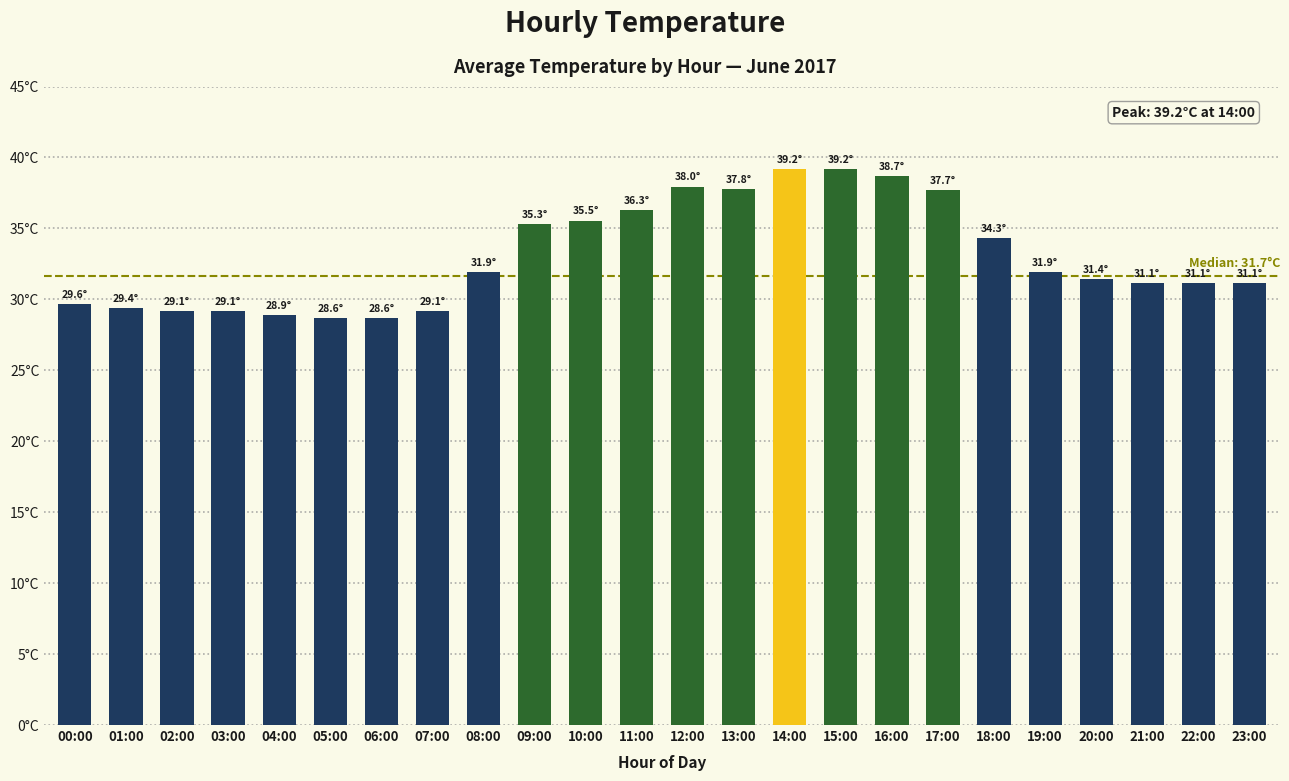

What is the ratio of the value at 14:00 to the value at 07:00?

1.3